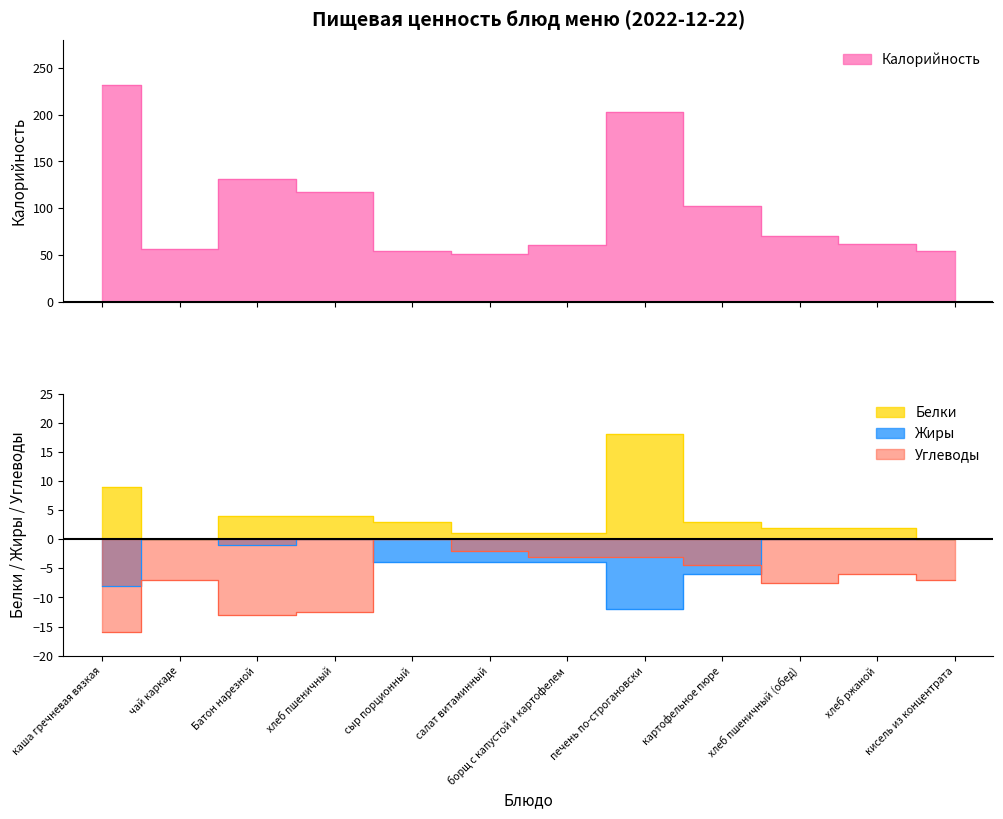

What is the average value of the Жиры series?

-3.2